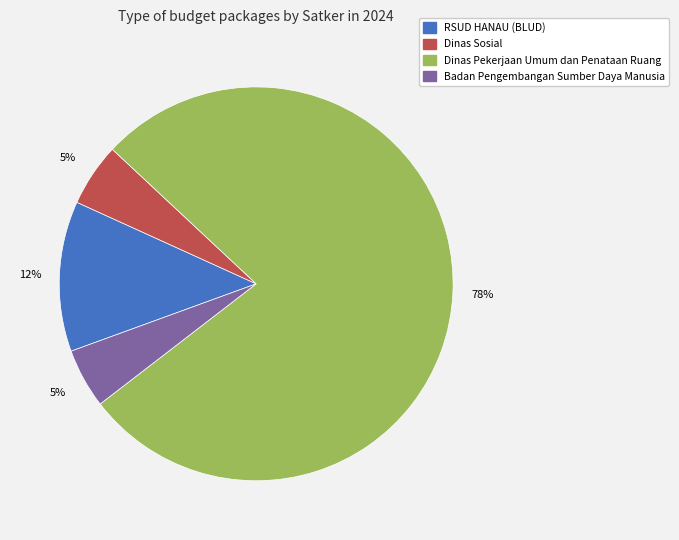

Does any single category account for the majority?

Yes